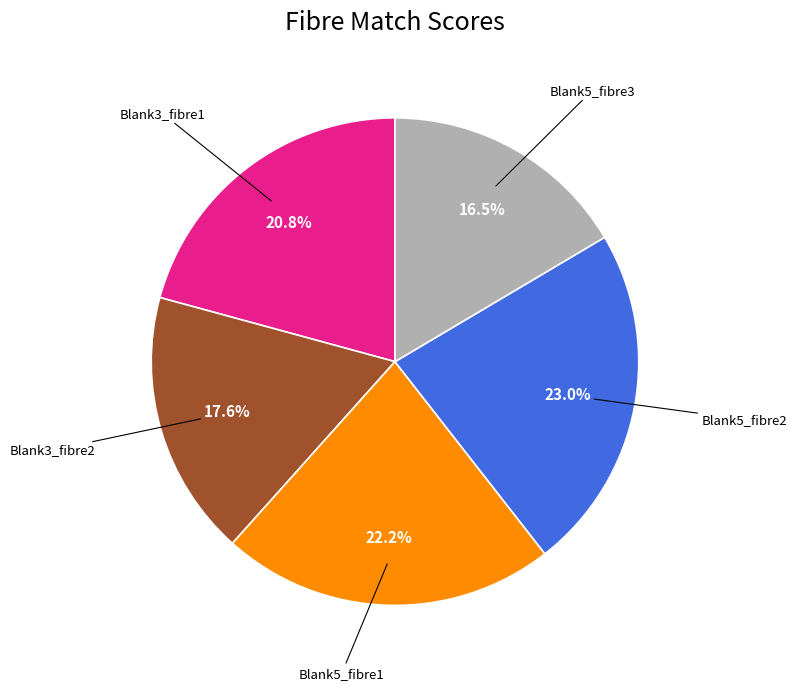

To the nearest percent, what is the combined percentage of Blank5_fibre3 and Blank5_fibre2?

39%